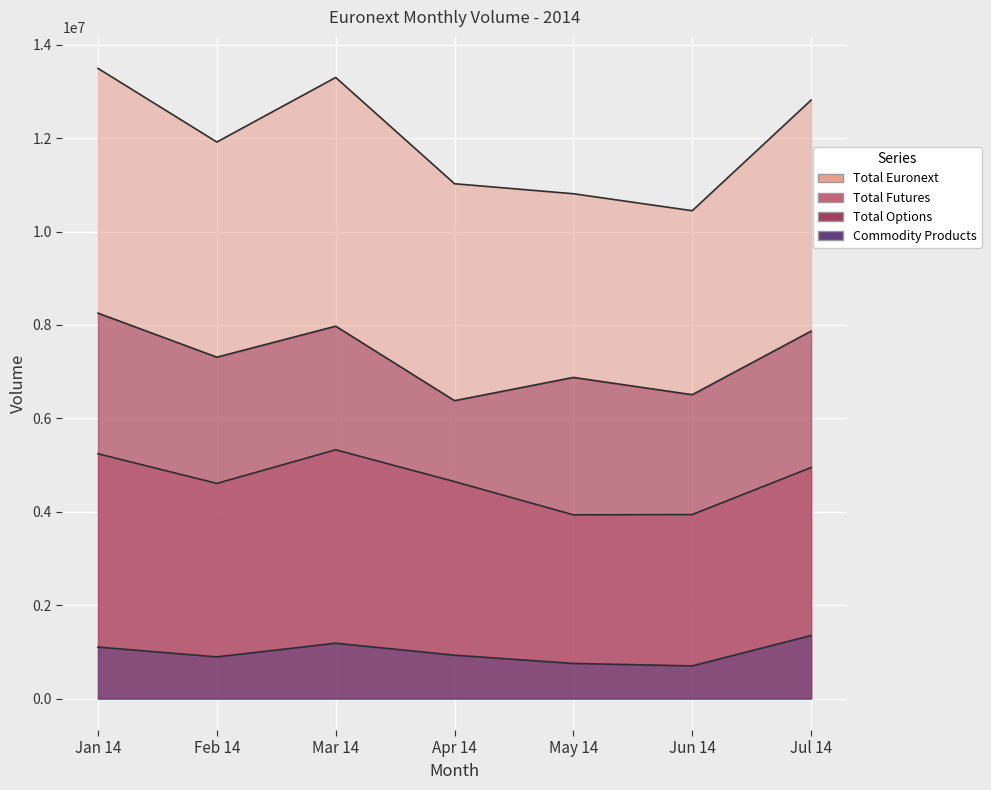

Reading right to left, transcribe all the data shown in this chart.

Total Euronext: 12814271	10445773	10809347	11023301	13299583	11916657	13493363
Total Futures: 4946836	3939740	3933443	4645071	5326570	4607129	5240746
Total Options: 7867435	6506033	6875904	6378230	7973013	7309528	8252617
Commodity Products: 1349936	698932	750982	927856	1184569	892068	1101865